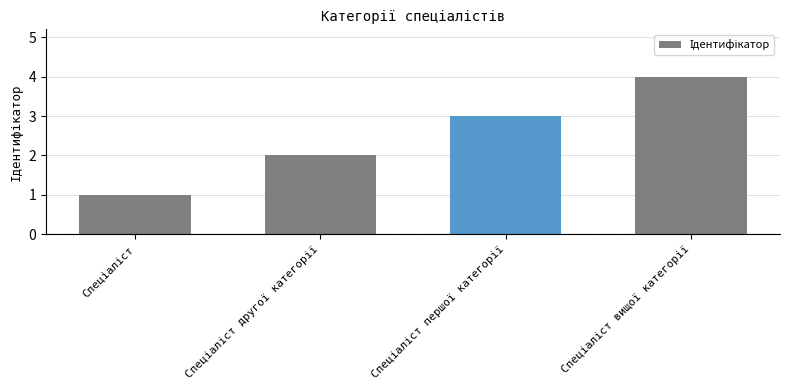

What is the sum of all values?

10